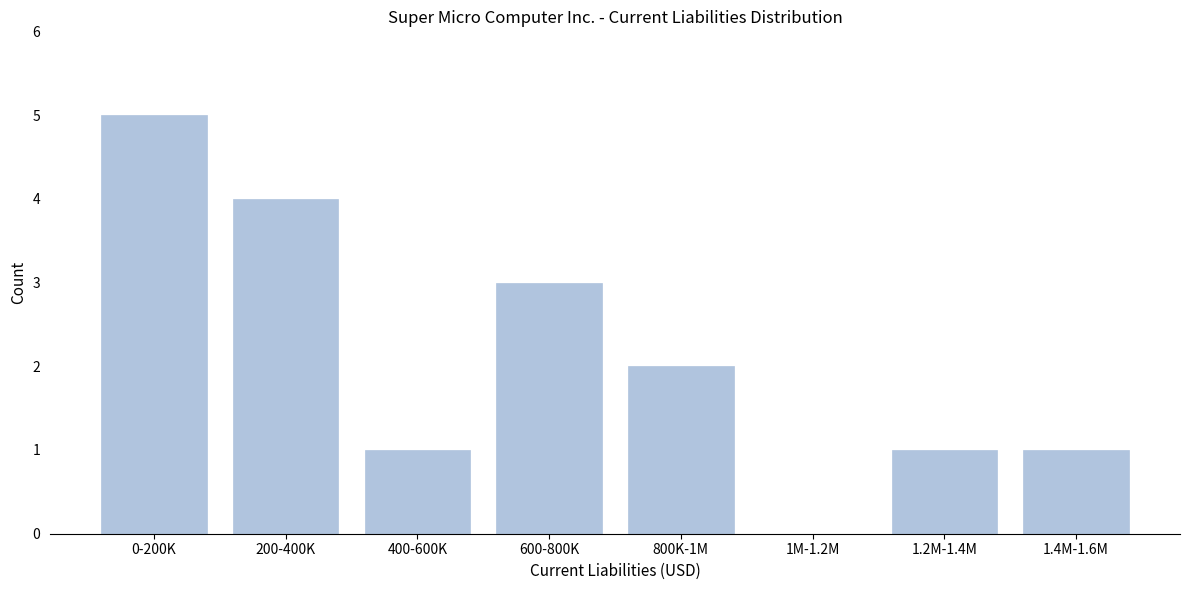

Reading right to left, list all the values displayed in this chart.

1.4M-1.6M=1	1.2M-1.4M=1	1M-1.2M=0	800K-1M=2	600-800K=3	400-600K=1	200-400K=4	0-200K=5